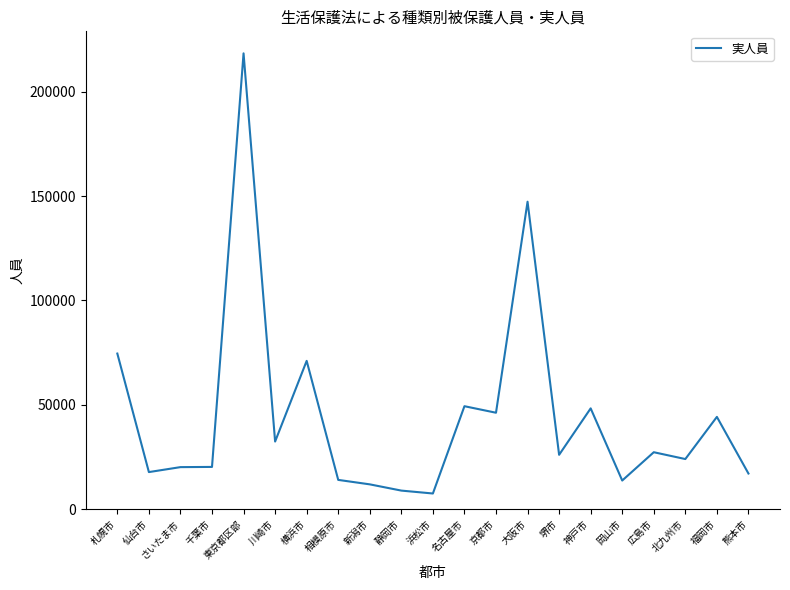

The chart shows a value of 22155.8 at 岡山市. True or false?

False